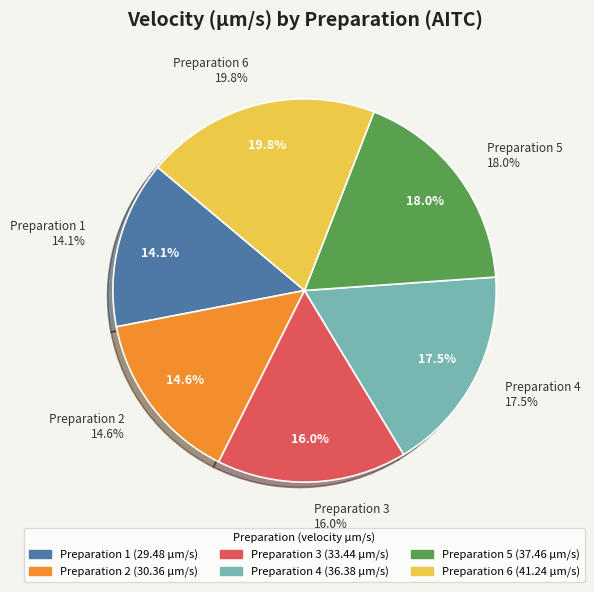

To the nearest percent, what portion does Preparation 6 represent?

20%